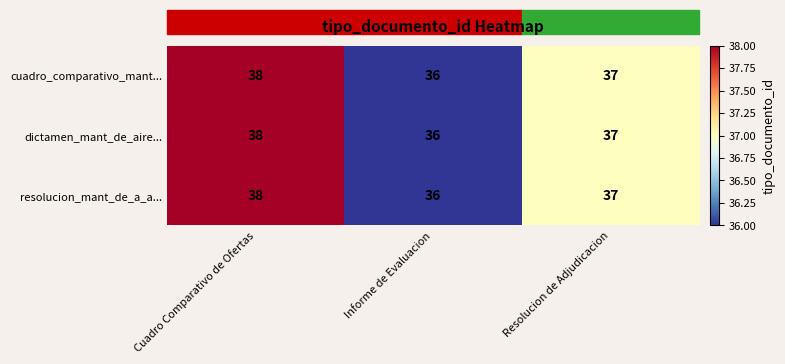

Rank the categories by resolucion_mant_de_a_a... value from highest to lowest.

Cuadro Comparativo de Ofertas, Resolucion de Adjudicacion, Informe de Evaluacion